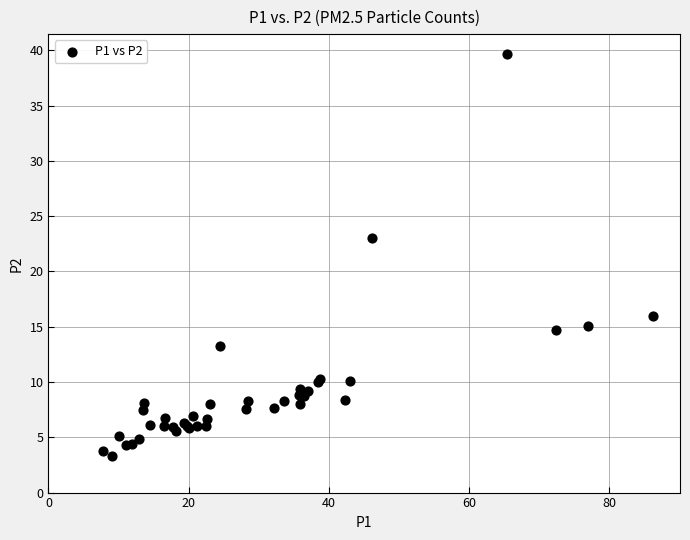

What Y value in the scatter plot is closest to 21?

23.0